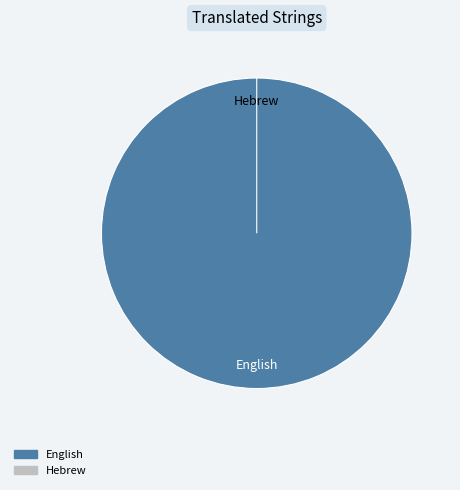

What is the change in value from English to Hebrew?

-21